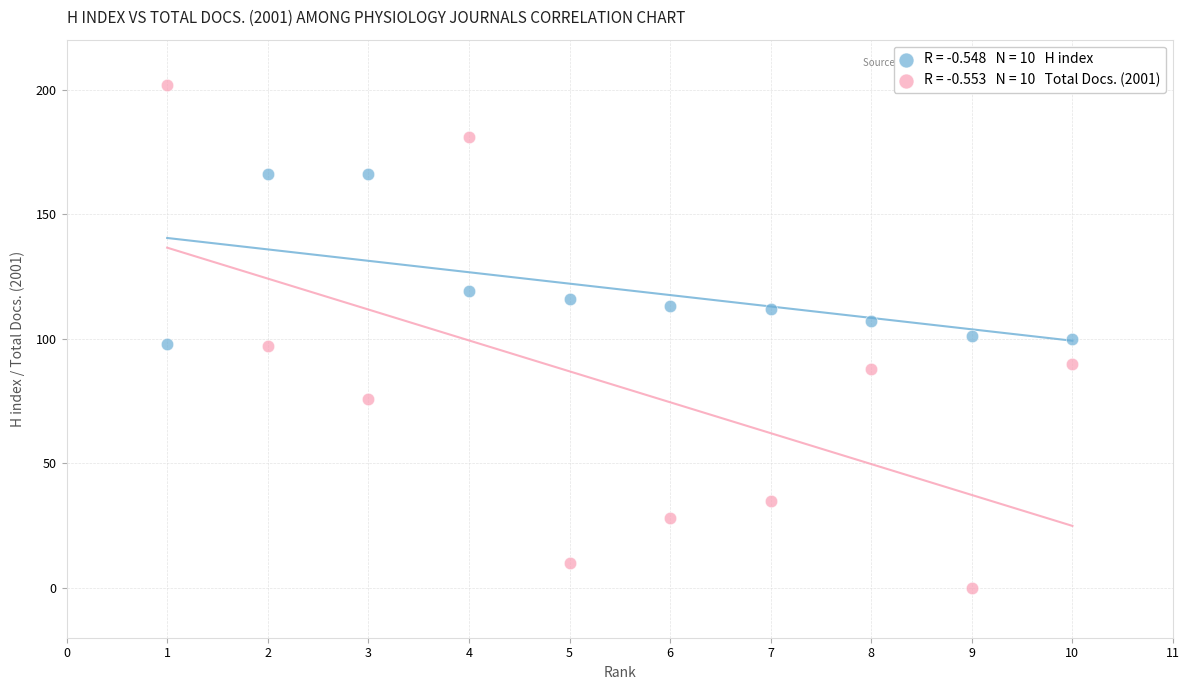

Across all data points, what is the range of X values (max minus min)?

9